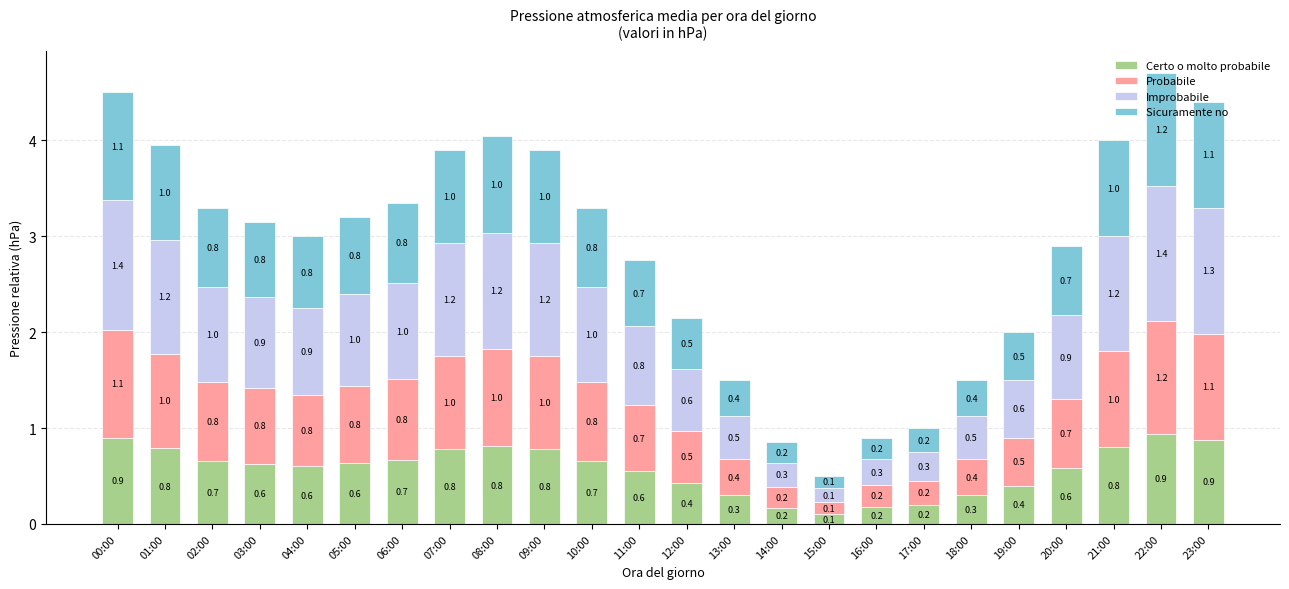

The Certo o molto probabile series shows 0.6 at 03:00. True or false?

True